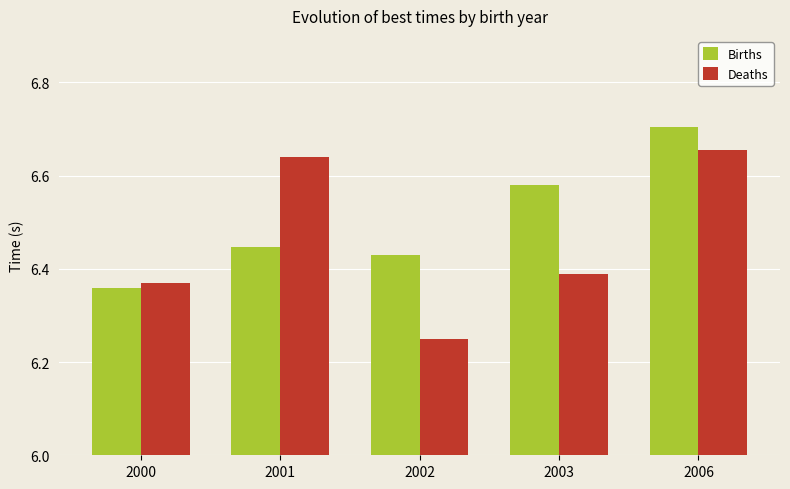

Which category has the lowest value across all series?

2002